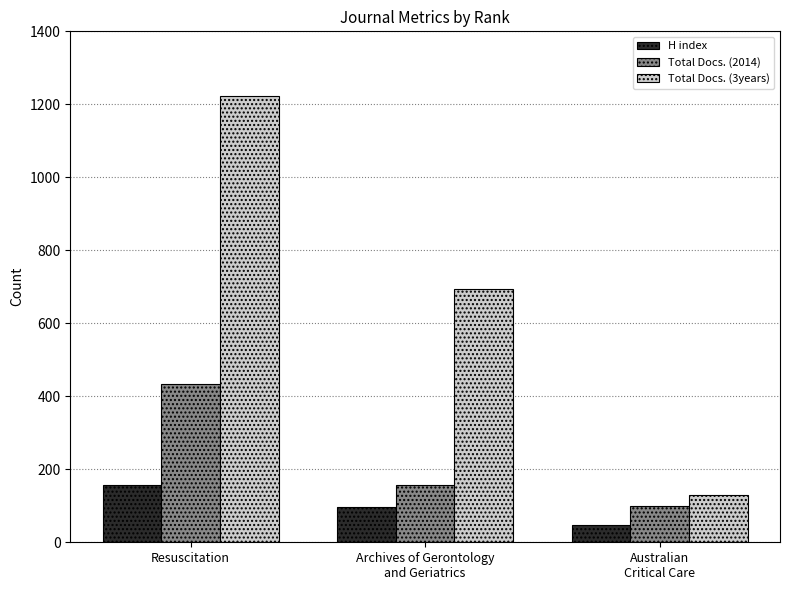

Reading right to left, transcribe all the data shown in this chart.

H index: Australian
Critical Care=46	Archives of Gerontology
and Geriatrics=97	Resuscitation=157
Total Docs. (2014): Australian
Critical Care=100	Archives of Gerontology
and Geriatrics=156	Resuscitation=434
Total Docs. (3years): Australian
Critical Care=130	Archives of Gerontology
and Geriatrics=694	Resuscitation=1223